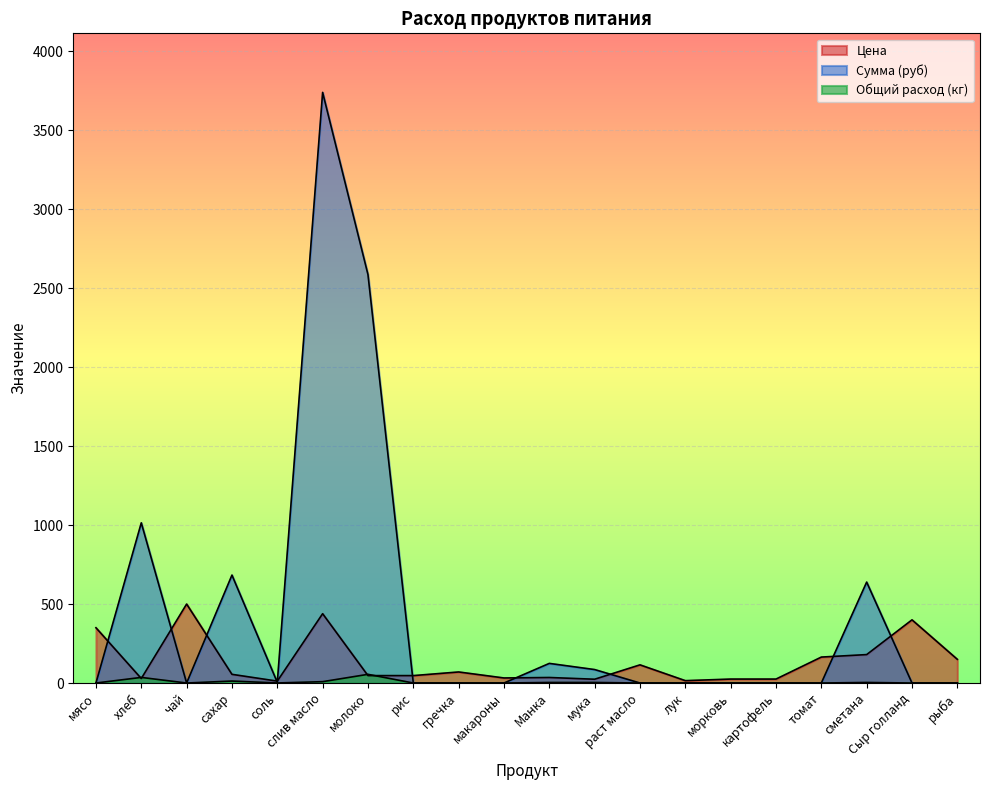

What is the label of the 4th point from the left?

сахар